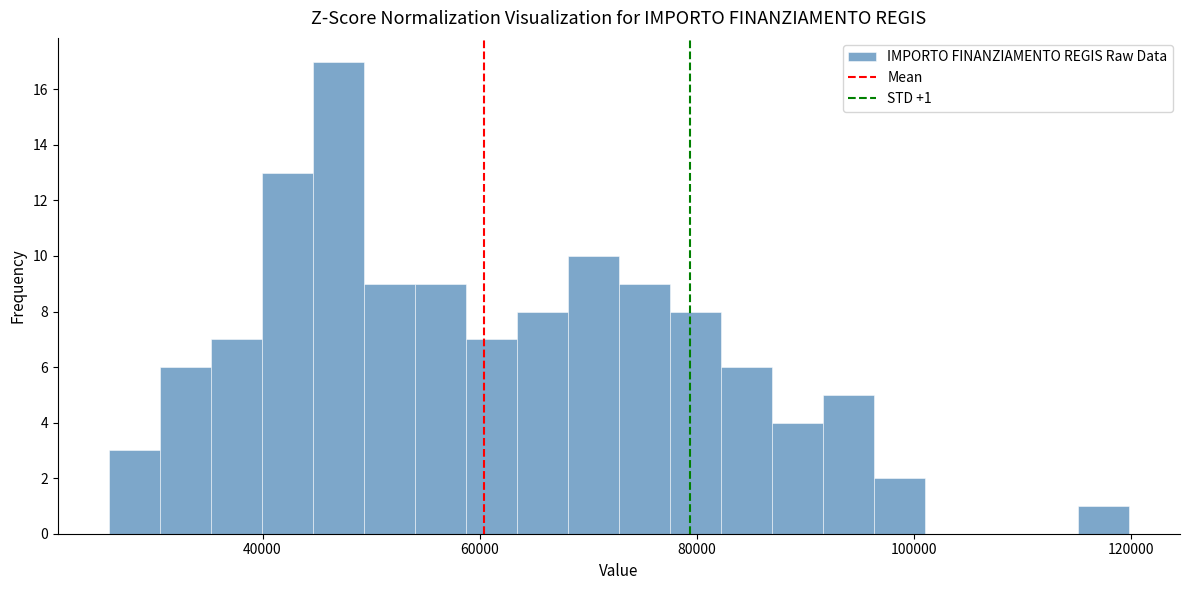

Around what value on the x-axis is the tallest bar? Give the approximate position of its centre, as read against the axis.

46000